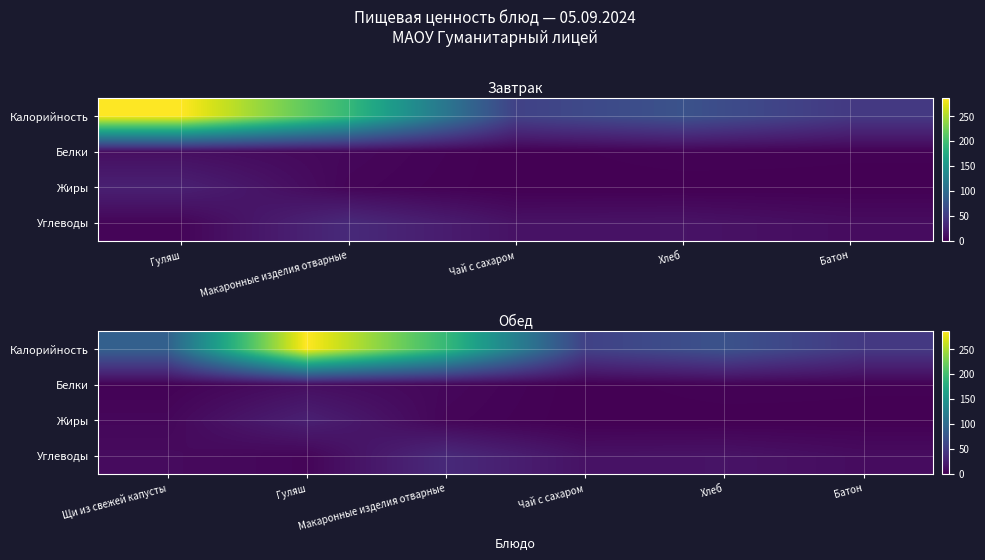

What is the total value across all series at Макаронные изделия отварные?

235.2